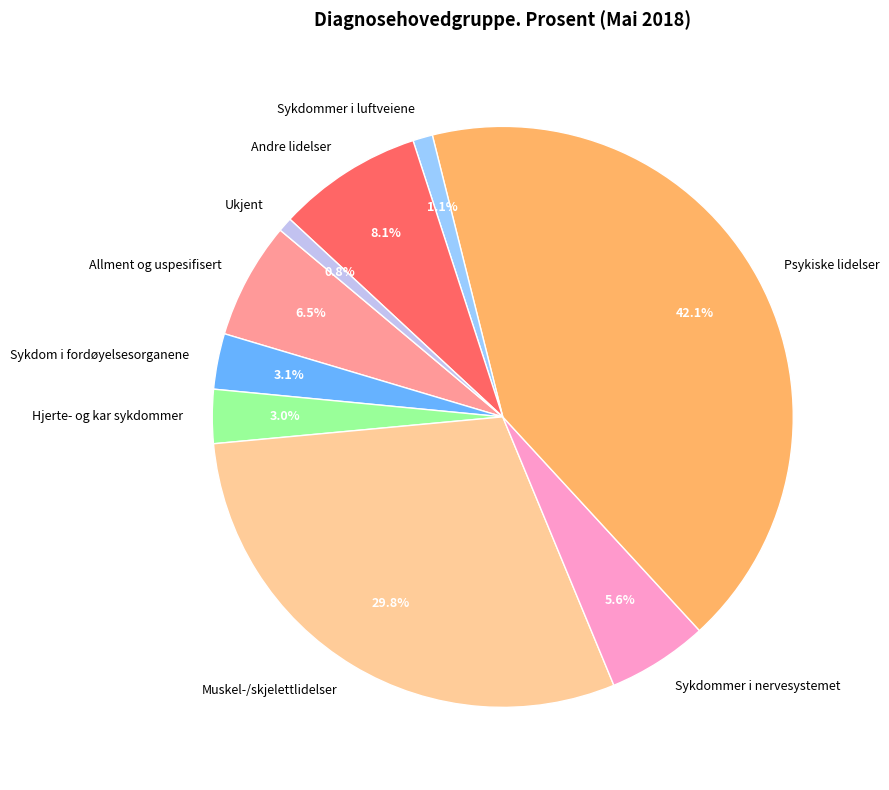

To the nearest percent, what is the average slice percentage?

11%